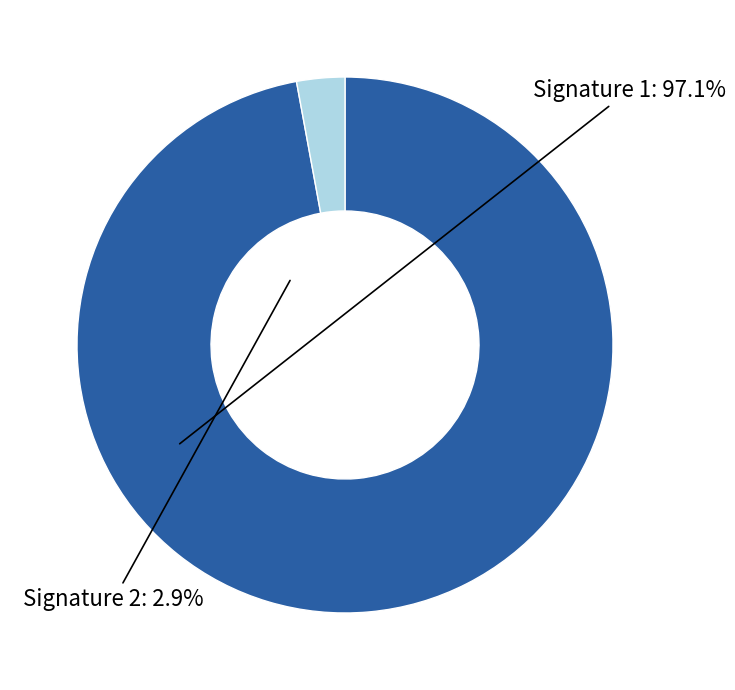

What is the ratio of the value at Signature 1: 97.1% to the value at Signature 2: 2.9%?

33.5